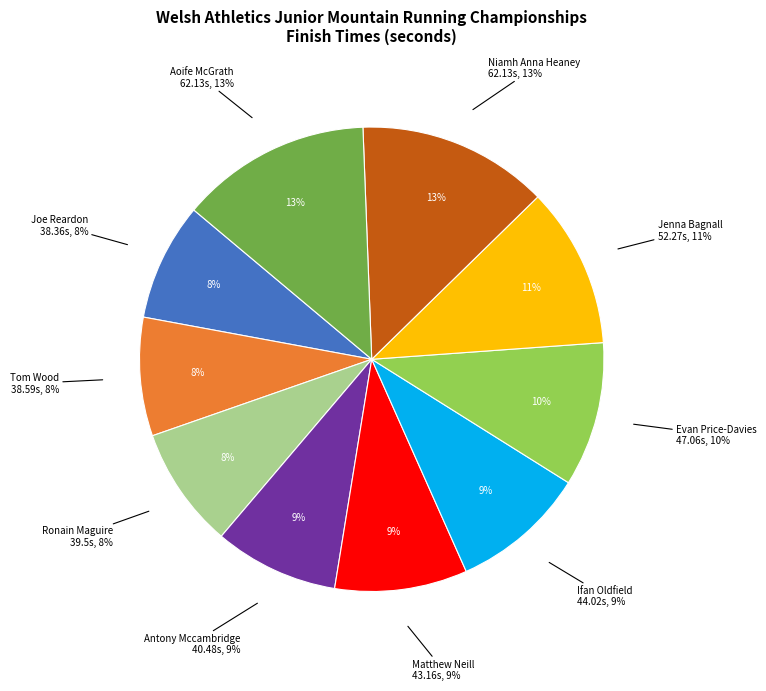

To the nearest percent, what is the difference between the largest and smallest slice percentages?

5%